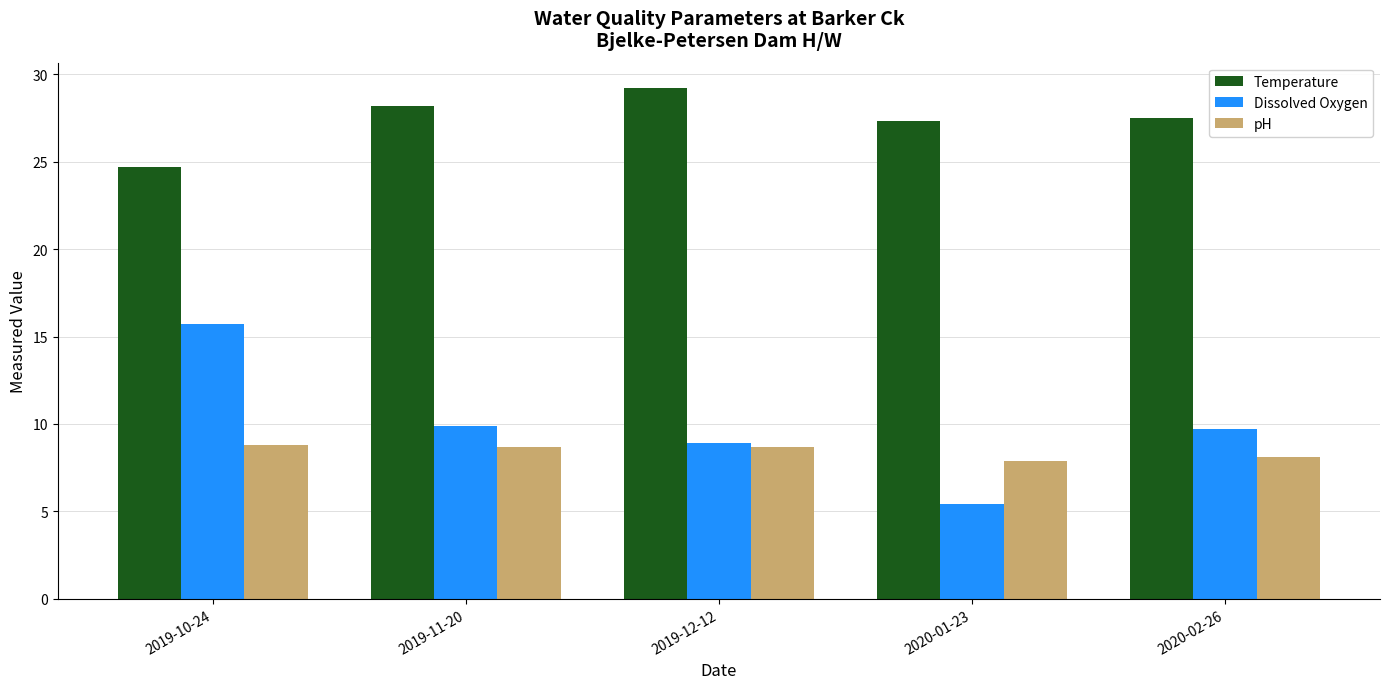

Is the value of Dissolved Oxygen at 2020-02-26 greater than the value of pH at 2020-02-26?

Yes